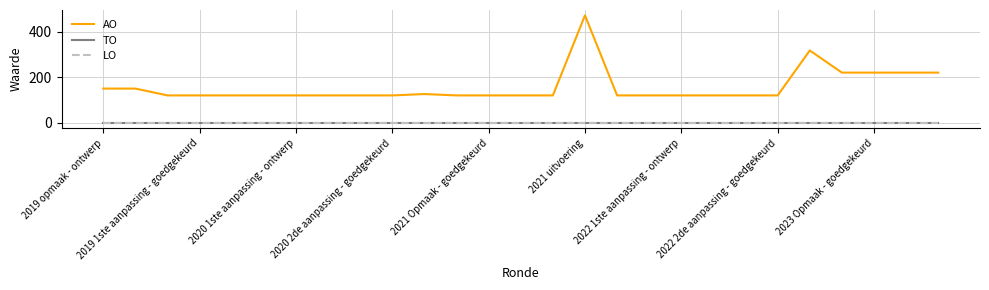

Is this an area chart (filled region under the line)?

No